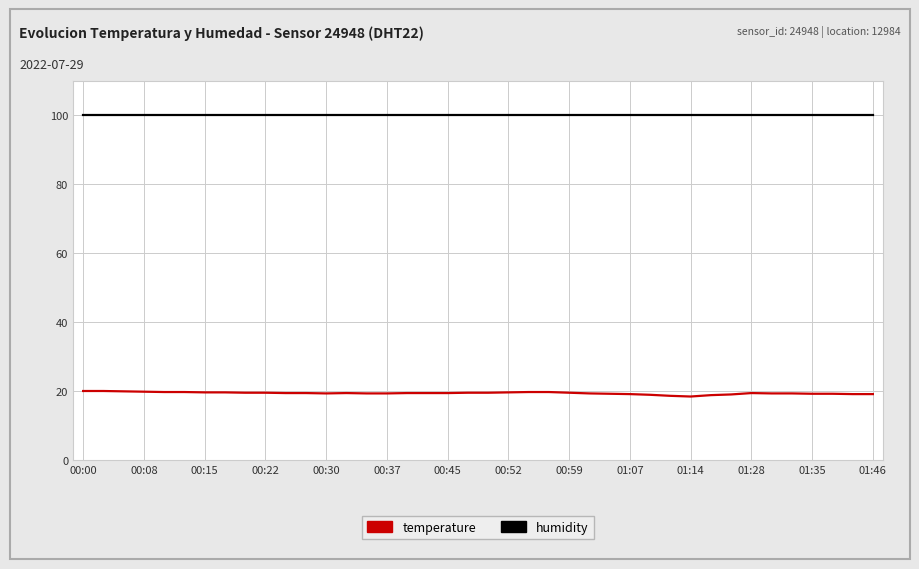

Which series has the largest total across all categories?

humidity